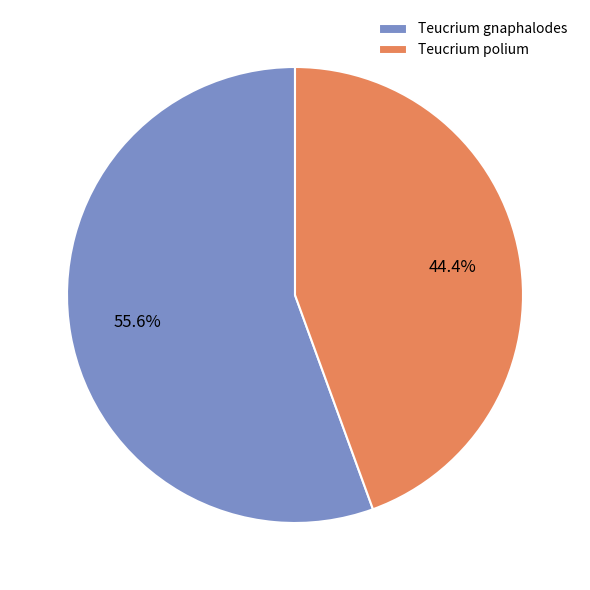

Is Teucrium polium the majority of the pie?

No